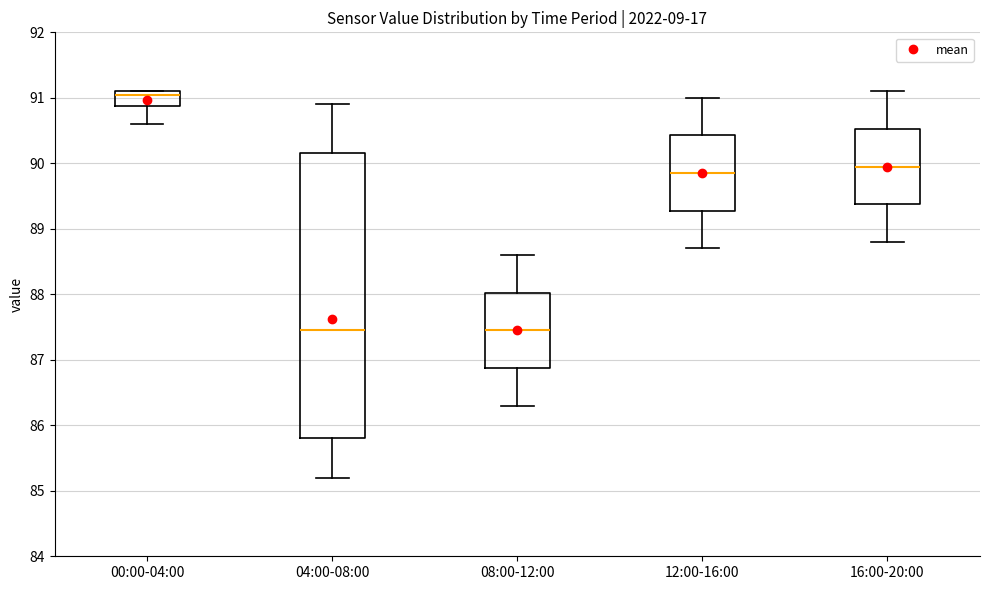

Reading left to right, read every box against the y-axis: the position of its median line, the range the box covers, and the ends of its whiskers. The values are not printed on the chart, so give them approximately, as read against the axis.

00:00-04:00: median 91.1 (just below the box's upper edge), box 90.9 to 91.1, whiskers 90.6 to 91.1
04:00-08:00: median 87.5, box 85.8 to 90.2, whiskers 85.2 to 90.9
08:00-12:00: median 87.5, box 86.9 to 88.0, whiskers 86.3 to 88.6
12:00-16:00: median 89.9, box 89.3 to 90.4, whiskers 88.7 to 91.0
16:00-20:00: median 90.0, box 89.4 to 90.5, whiskers 88.8 to 91.1